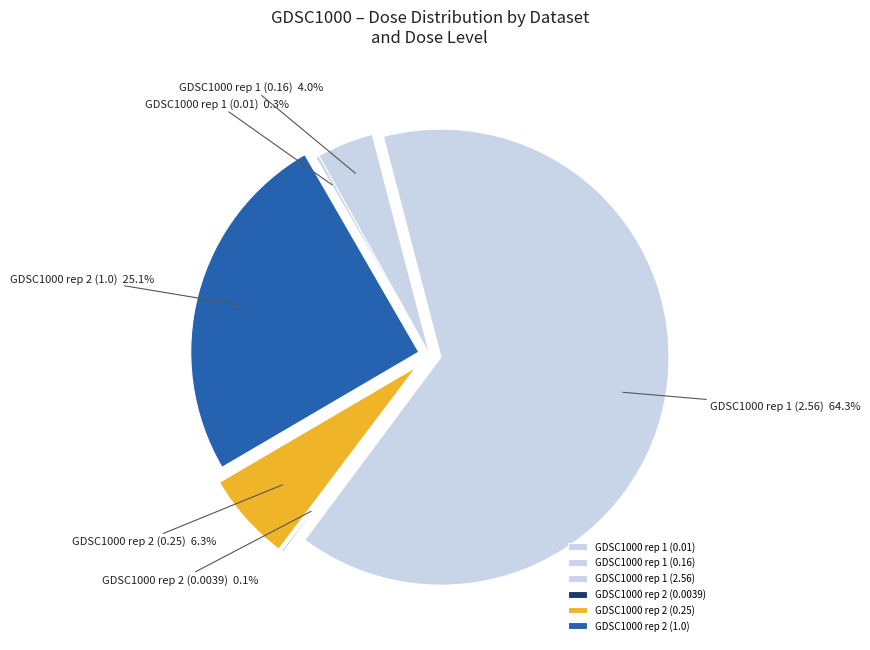

Which slice is the largest?

GDSC1000 rep 1 (2.56)